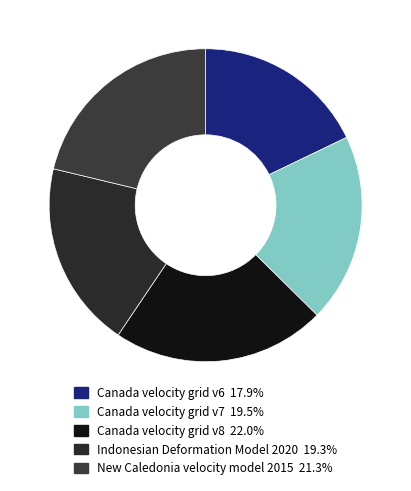

To the nearest percent, what is the average slice percentage?

20%